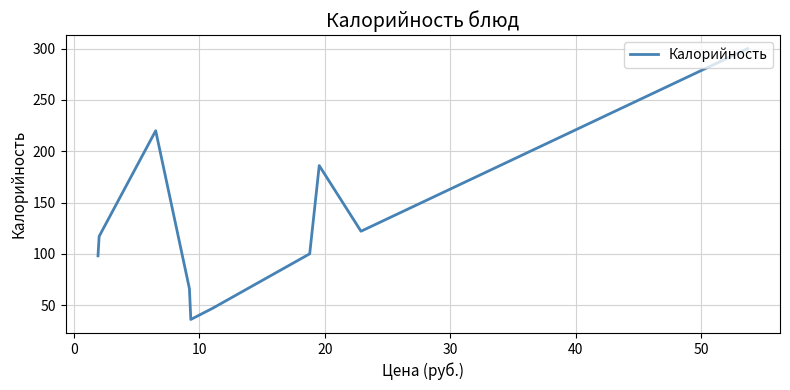

What is the greatest value displayed?

300